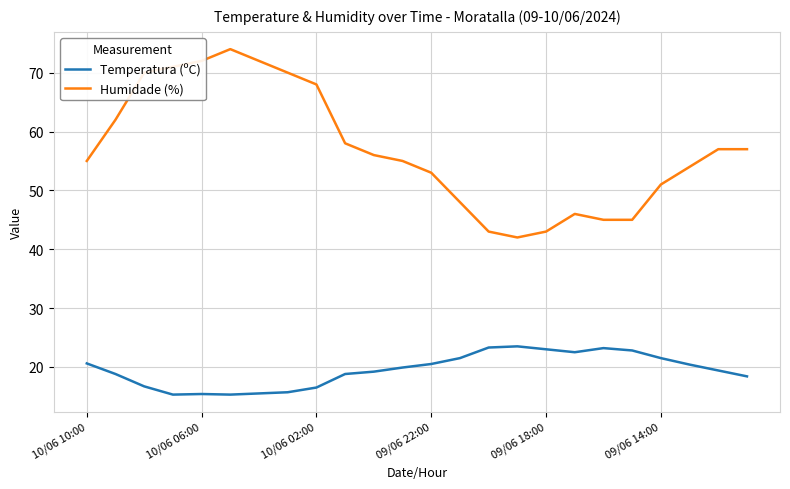

List the series in order of their peak value, highest first.

Humidade (%), Temperatura (ºC)